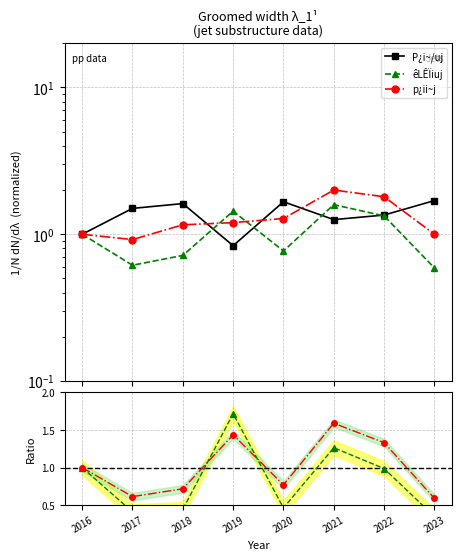

Where is p¿ii~j nearest to the value 1?

2016